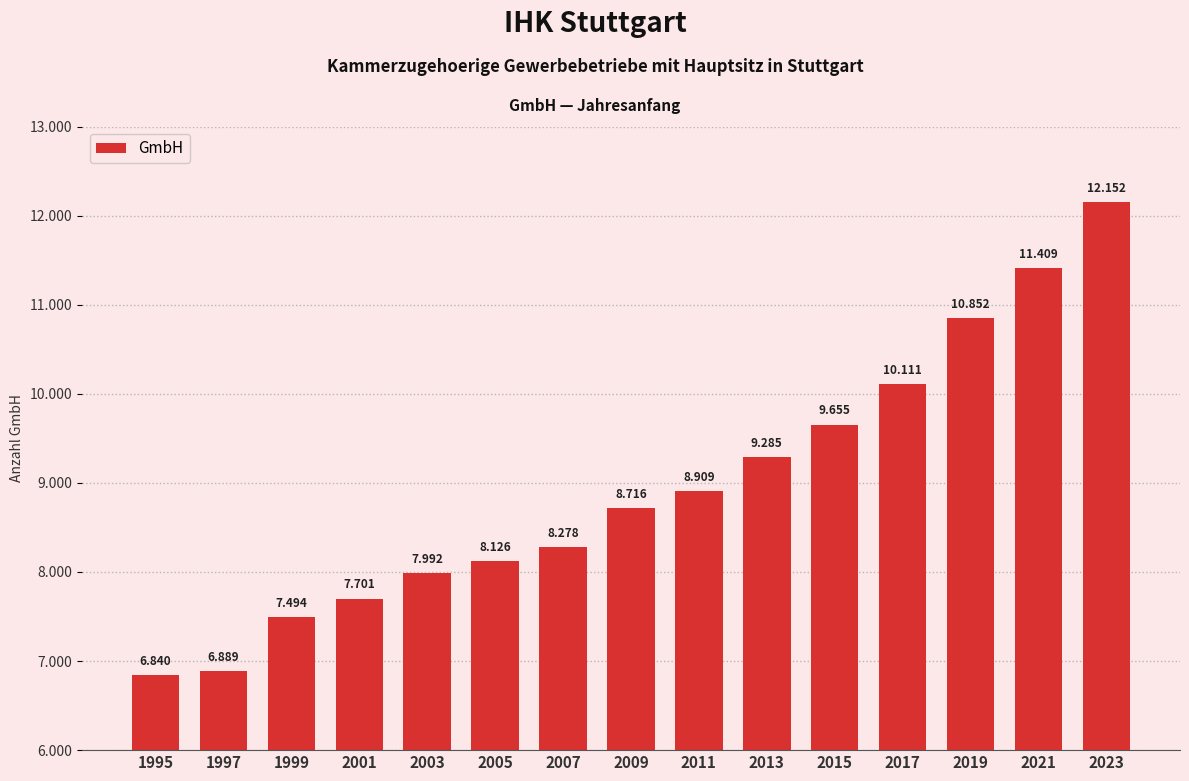

Reading left to right, list all the values displayed in this chart.

6840	6889	7494	7701	7992	8126	8278	8716	8909	9285	9655	10111	10852	11409	12152